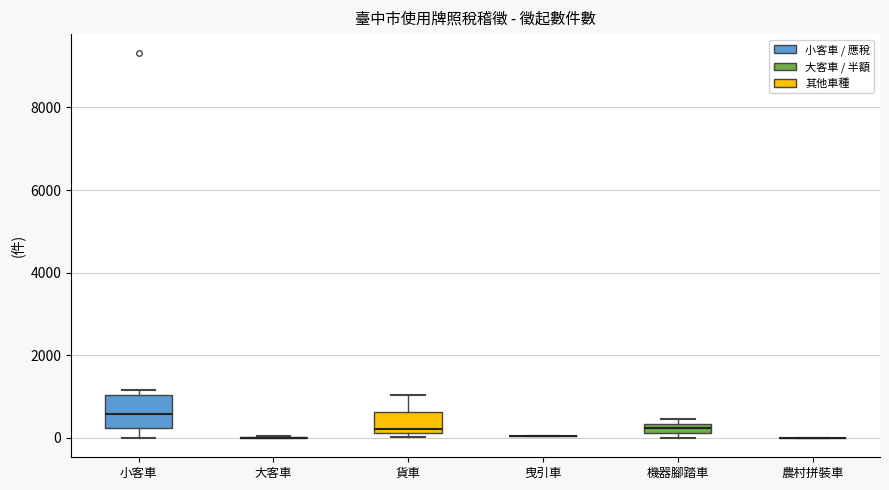

Comparing the boxes themselves (not the whiskers), which one is the tallest?

小客車